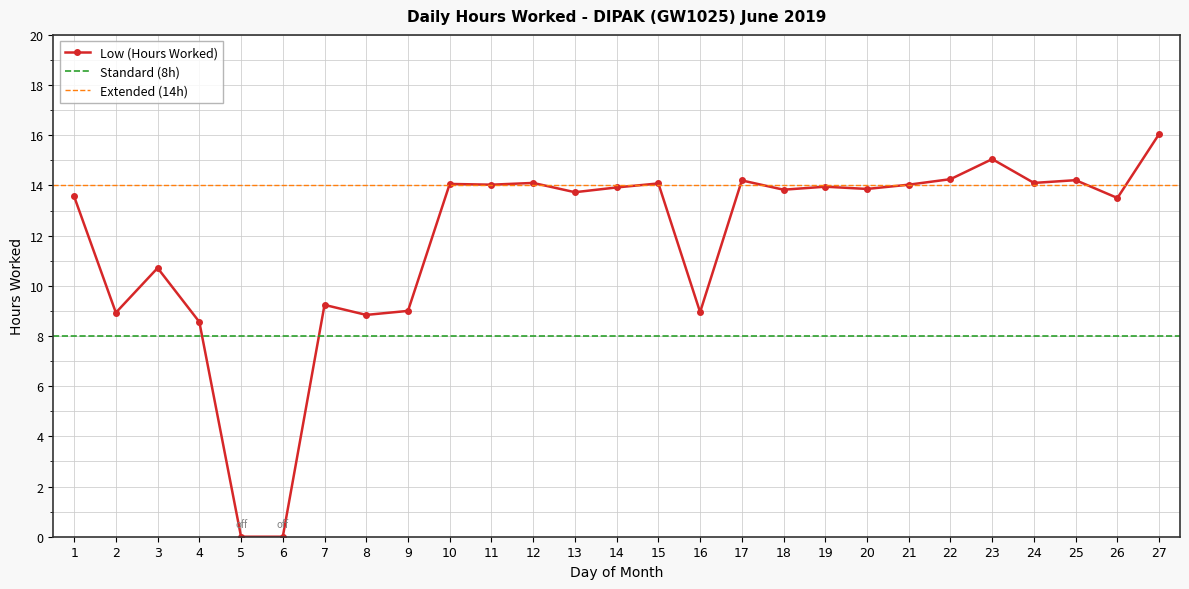

At which label does the data first exceed 13?

1